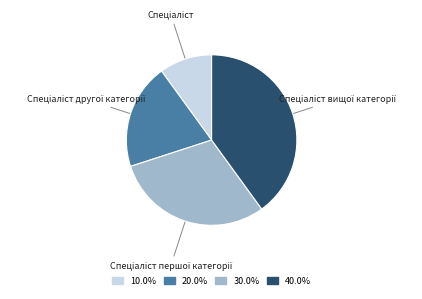

Does any single category account for the majority?

No